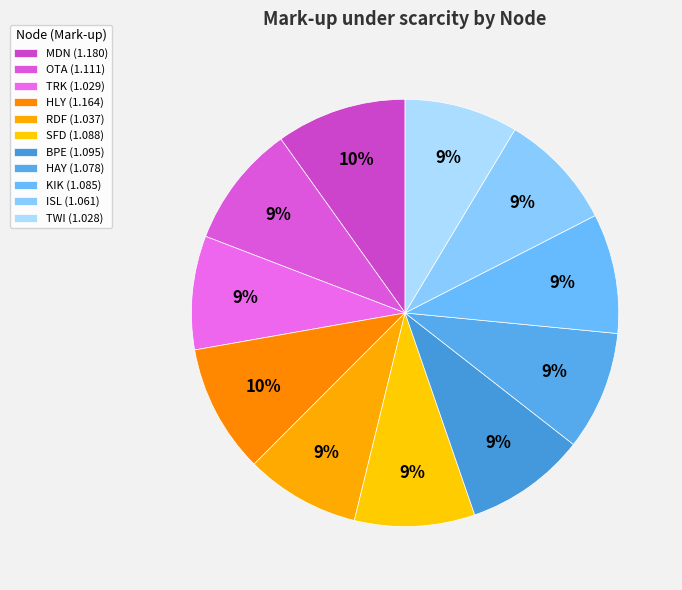

How much of the chart is everything except OTA?

90.7%